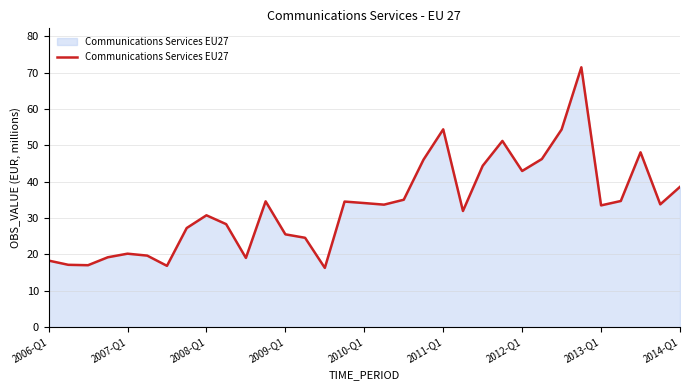

True or false: the data has more than 2 interior local peaks.

True